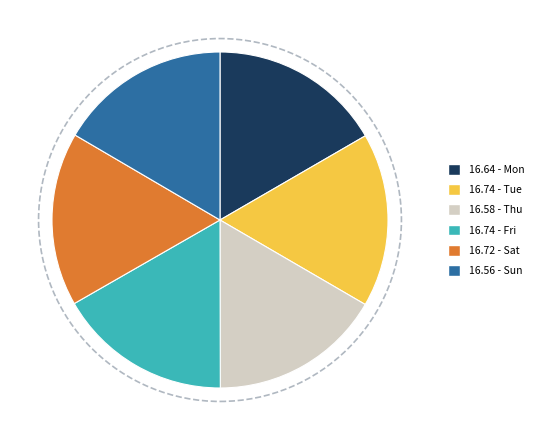

Is there a majority slice in this chart?

No